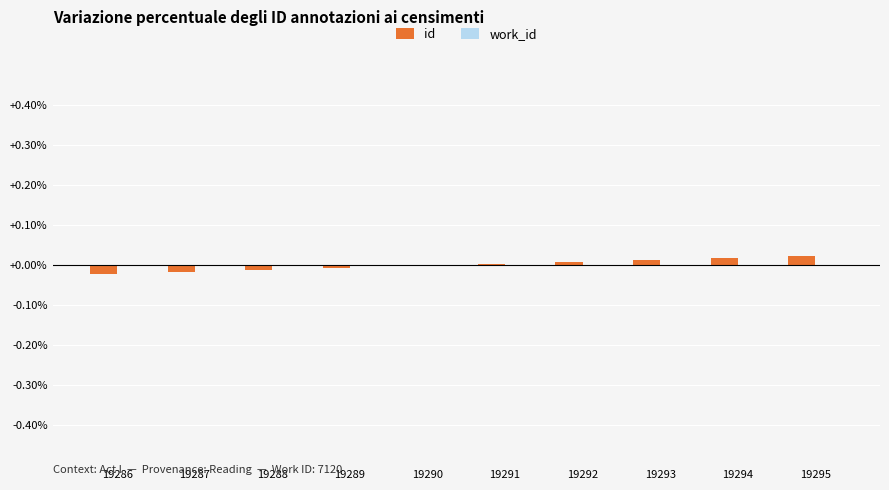

Are the bars horizontal?

No